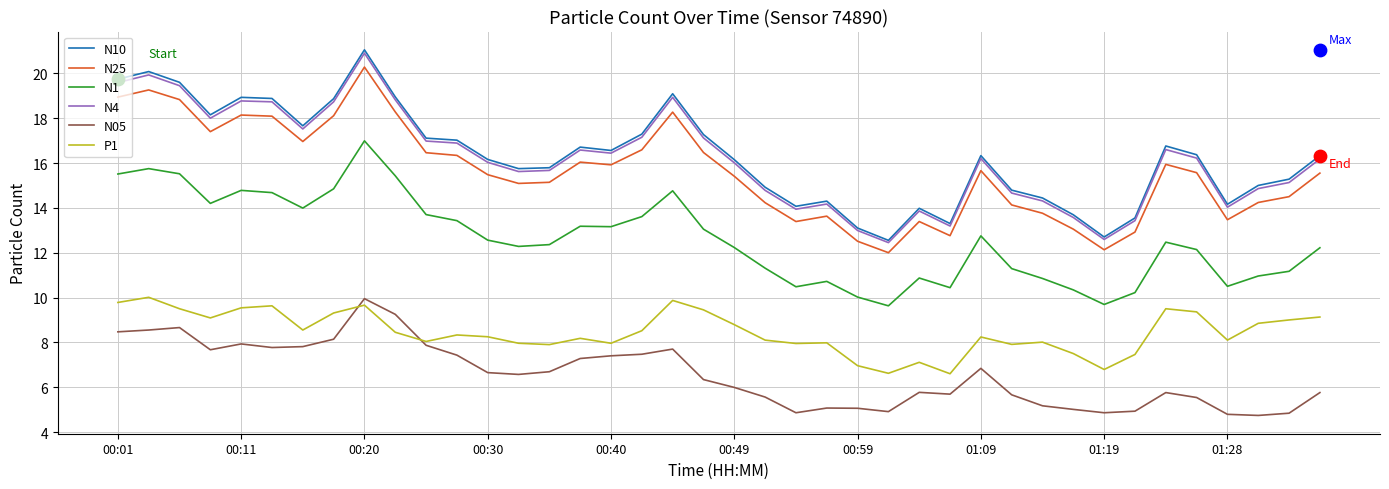

Which series has the widest spread of Y values?

N10